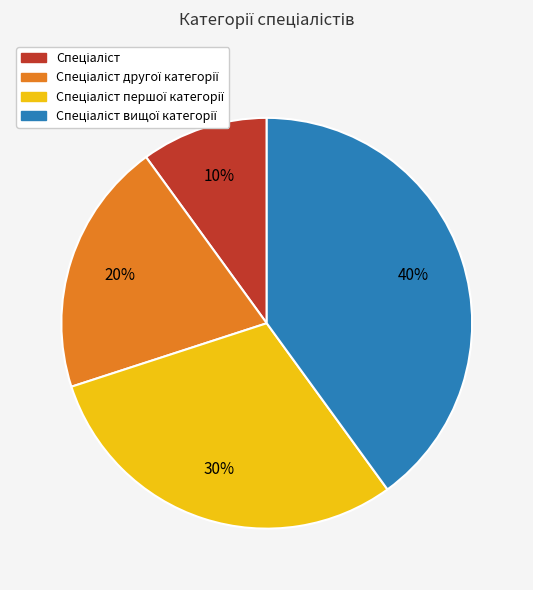

Does any single category account for the majority?

No